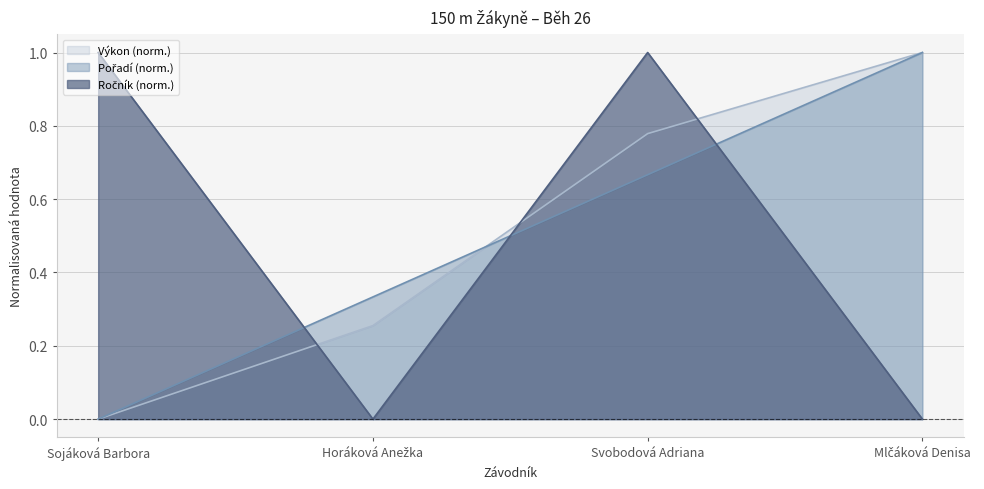

Is it true that Výkon equals 0.4 at Mlčáková Denisa?

False